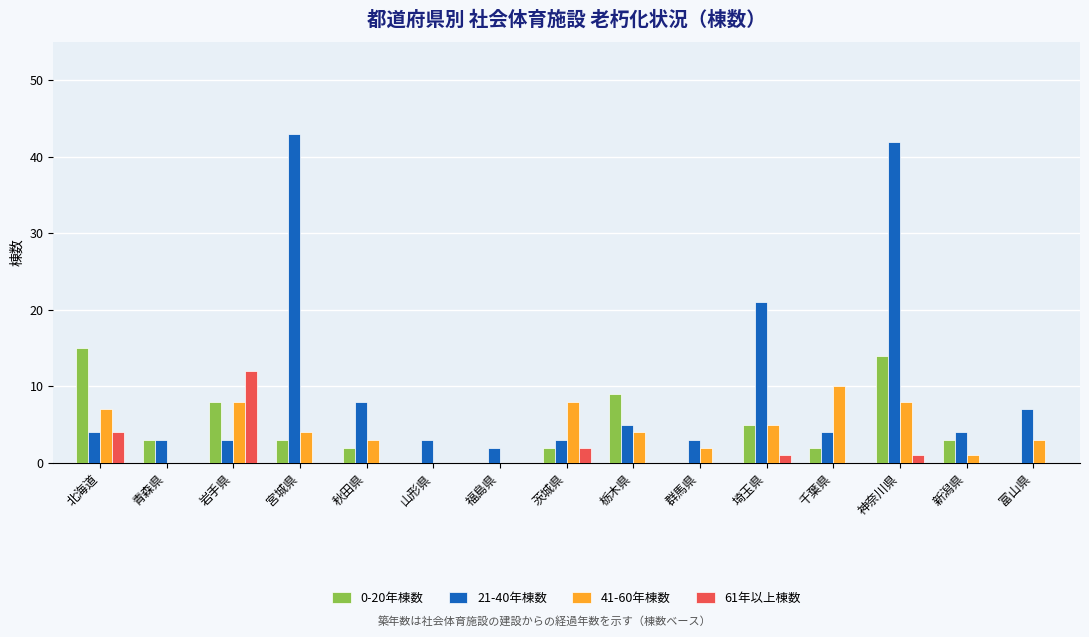

Is the value of 21-40年棟数 at 北海道 greater than the value of 61年以上棟数 at 岩手県?

No